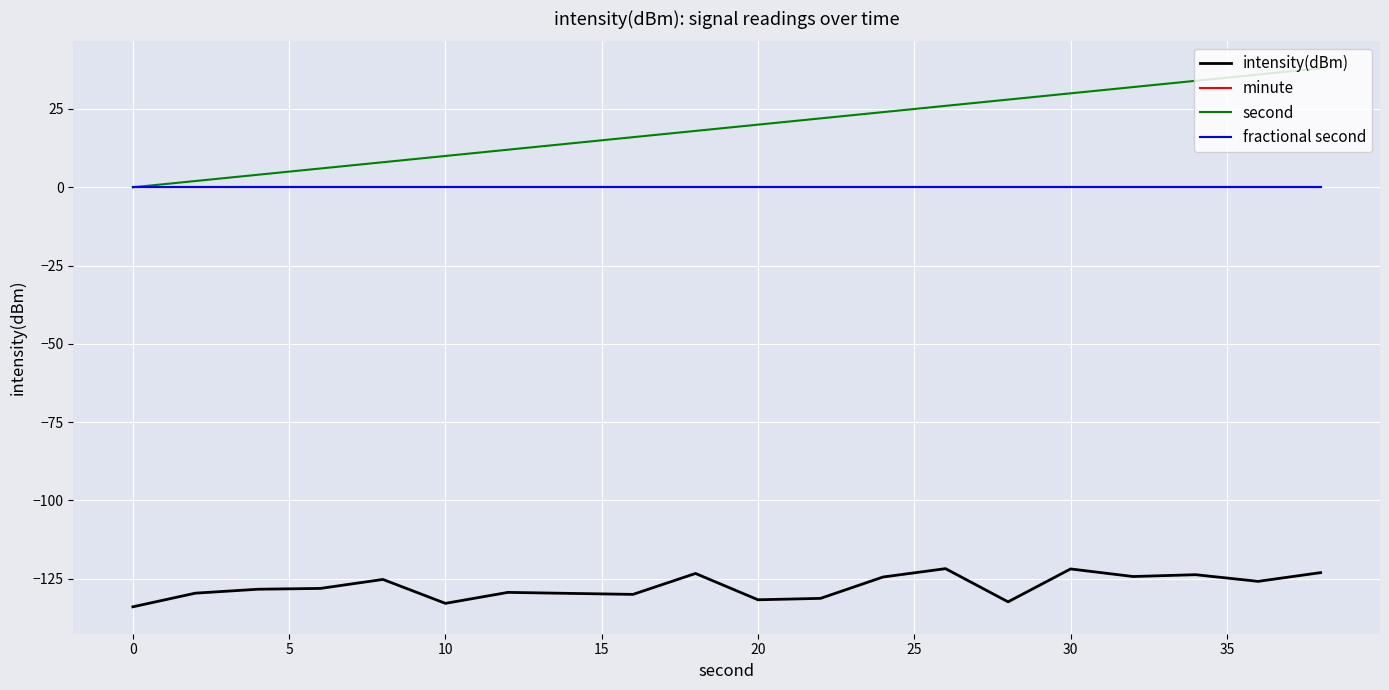

Reading left to right, extract all data points from this chart.

intensity(dBm): -134.0	-129.6	-128.4	-128.1	-125.2	-132.9	-129.4	-129.7	-130.0	-123.3	-131.7	-131.3	-124.5	-121.8	-132.4	-121.9	-124.3	-123.7	-125.8	-123.1
minute: 0.0	0.0	0.0	0.0	0.0	0.0	0.0	0.0	0.0	0.0	0.0	0.0	0.0	0.0	0.0	0.0	0.0	0.0	0.0	0.0
second: 0.0	2.0	4.0	6.0	8.0	10.0	12.0	14.0	16.0	18.0	20.0	22.0	24.0	26.0	28.0	30.0	32.0	34.0	36.0	38.0
fractional second: 0.0	0.0	0.0	0.0	0.0	0.0	0.0	0.0	0.0	0.0	0.0	0.0	0.0	0.0	0.0	0.0	0.0	0.0	0.0	0.0